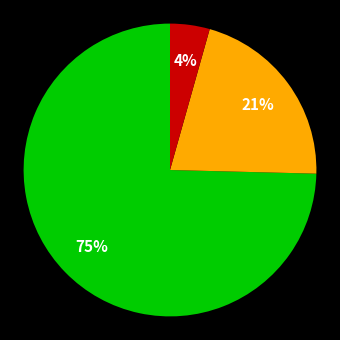

To the nearest percent, what is the average slice percentage?

33%